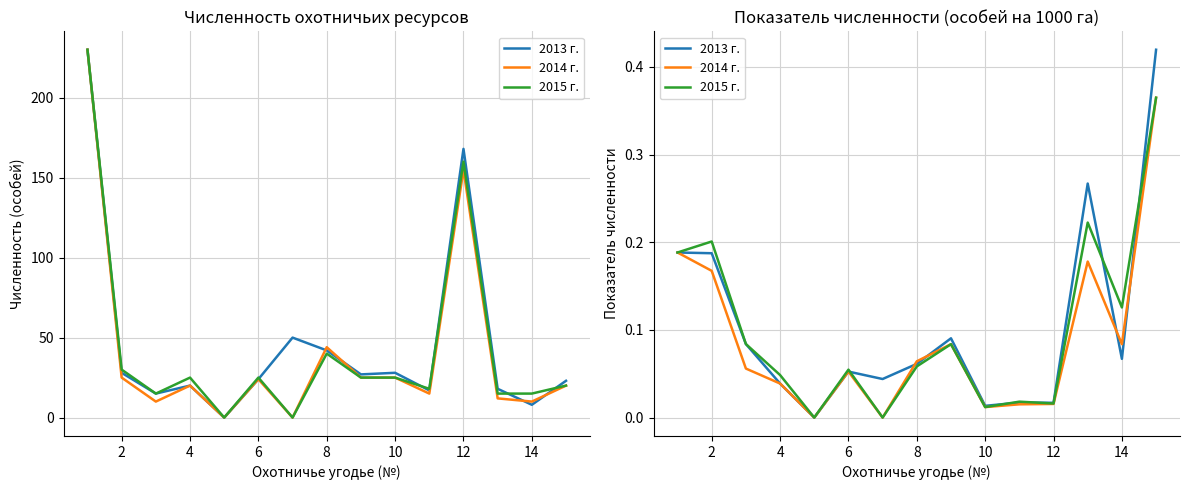

Which series has the largest range (max minus min)?

2013 г.